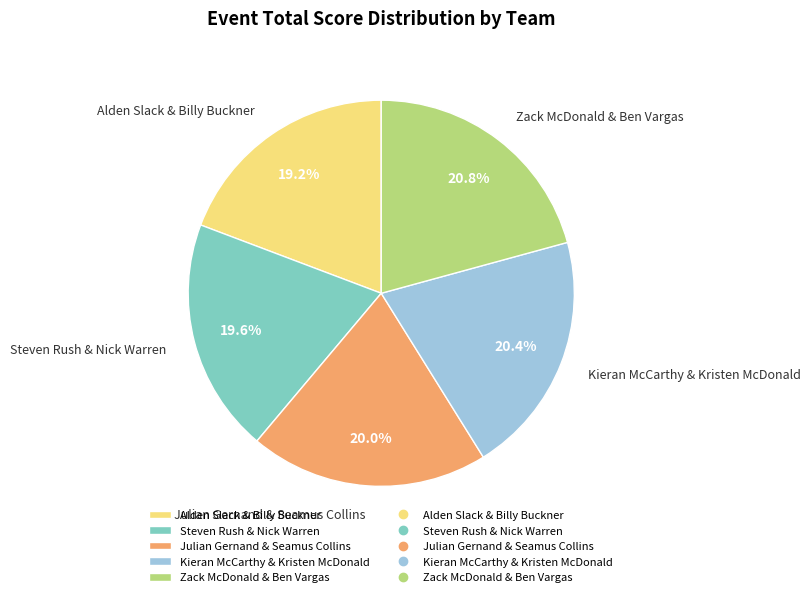

What is the total percentage of Steven Rush & Nick Warren and Kieran McCarthy & Kristen McDonald?

40.0%